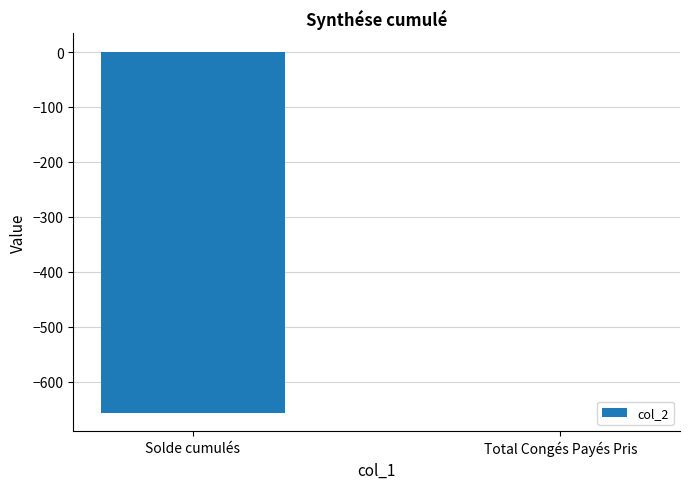

Between Solde cumulés and Total Congés Payés Pris, which is larger?

Total Congés Payés Pris